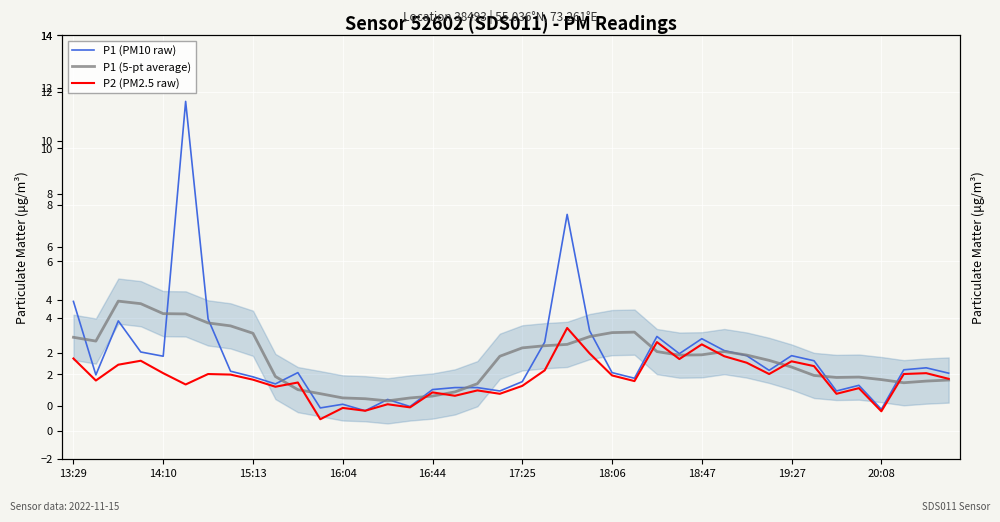

Is the value of P1 (PM10 raw) at 20:08 greater than the value of P1 (5-pt average) at 16:44?

No